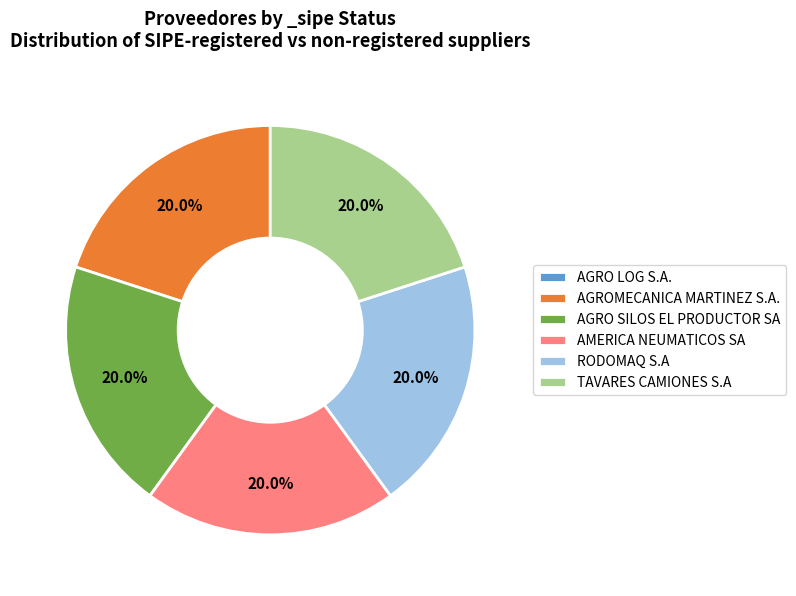

Is there a majority slice in this chart?

No